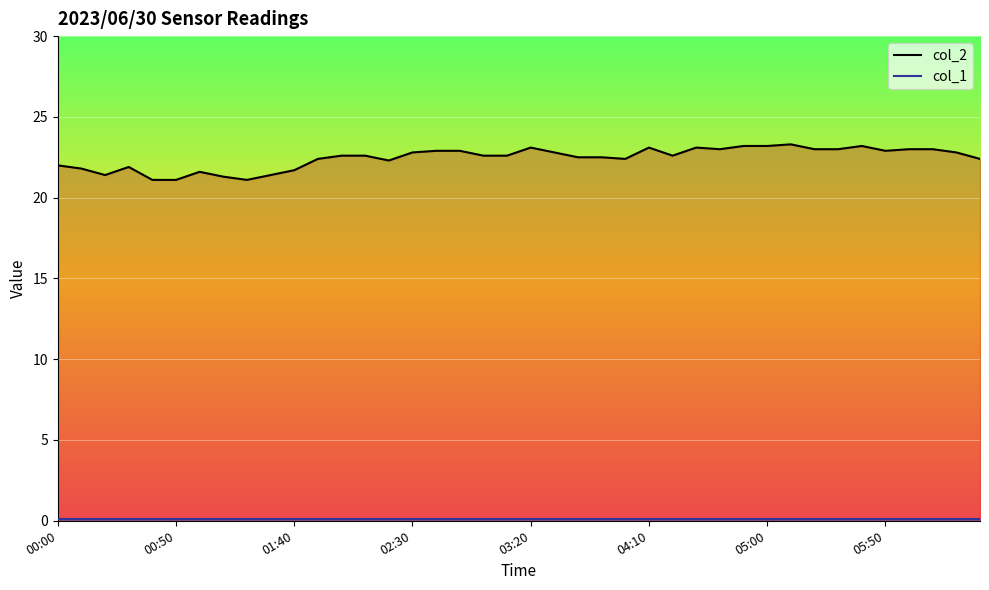

Where is the data nearest to the value 22?

00:00